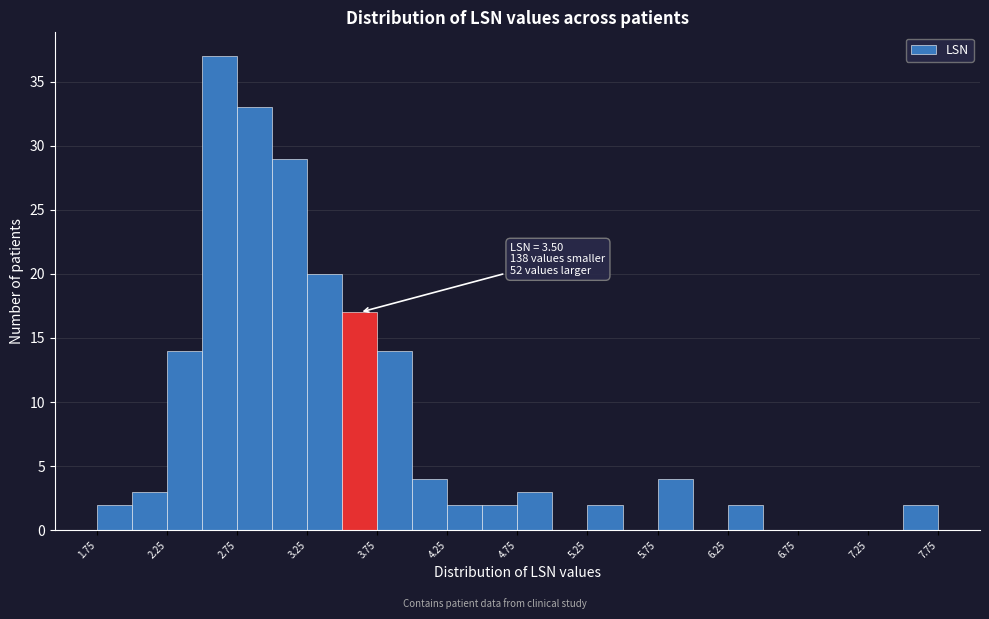

Over which range of the x-axis is the bar tallest?

2.50 to 2.75